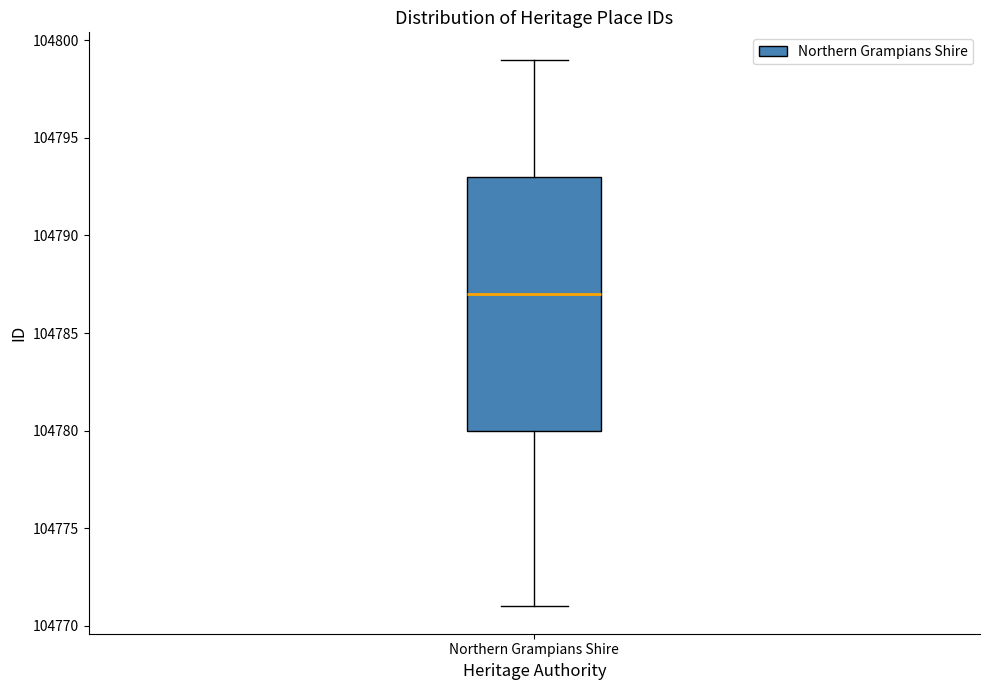

Transcribe this box plot: give where the median line is, the range the box spans, and where the two whiskers end, as read against the y-axis. The values are not printed on the chart, so give them approximately, as read against the axis.

median 104787, box 104780 to 104793, whiskers 104771 to 104799